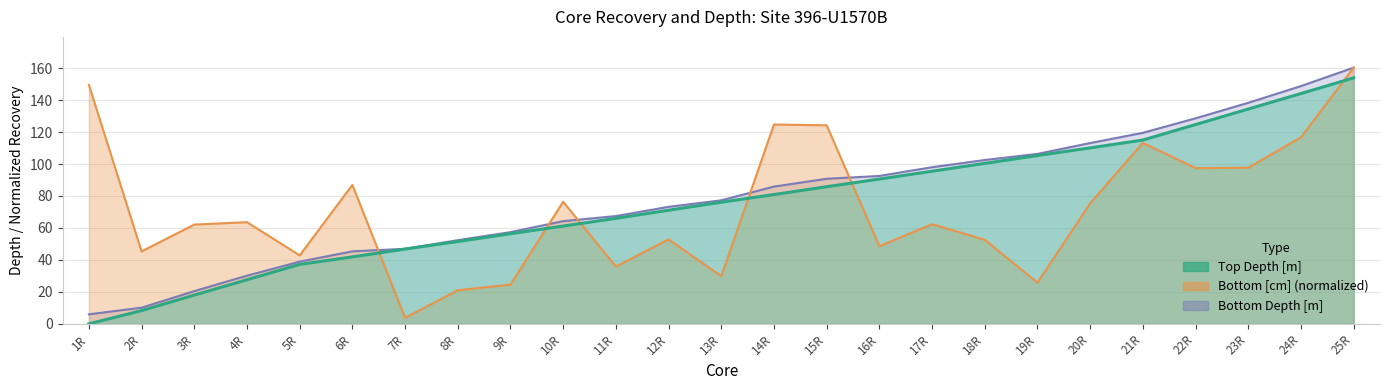

Between 8R and 19R, which series saw the biggest shift?

Bottom Depth [m]